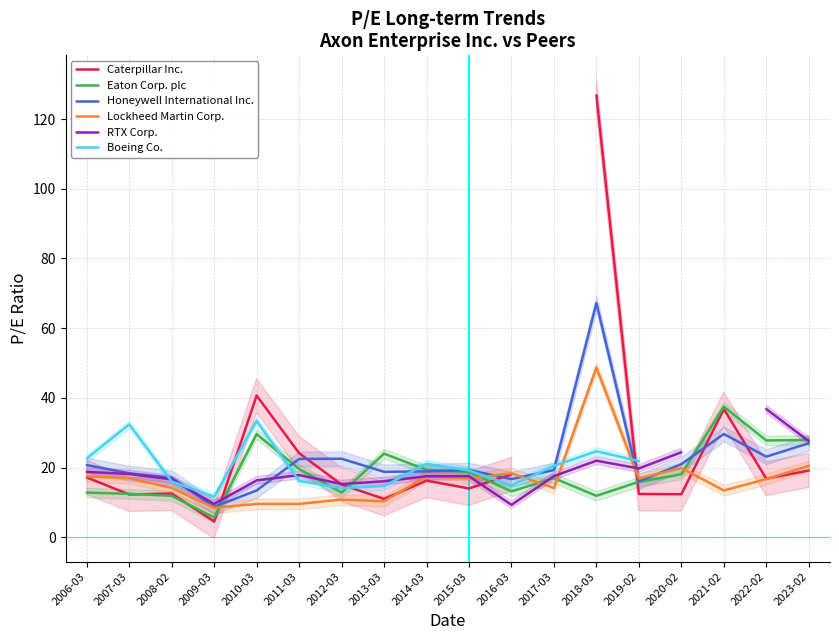

What is the sum of all Eaton Corp. plc values?

336.1